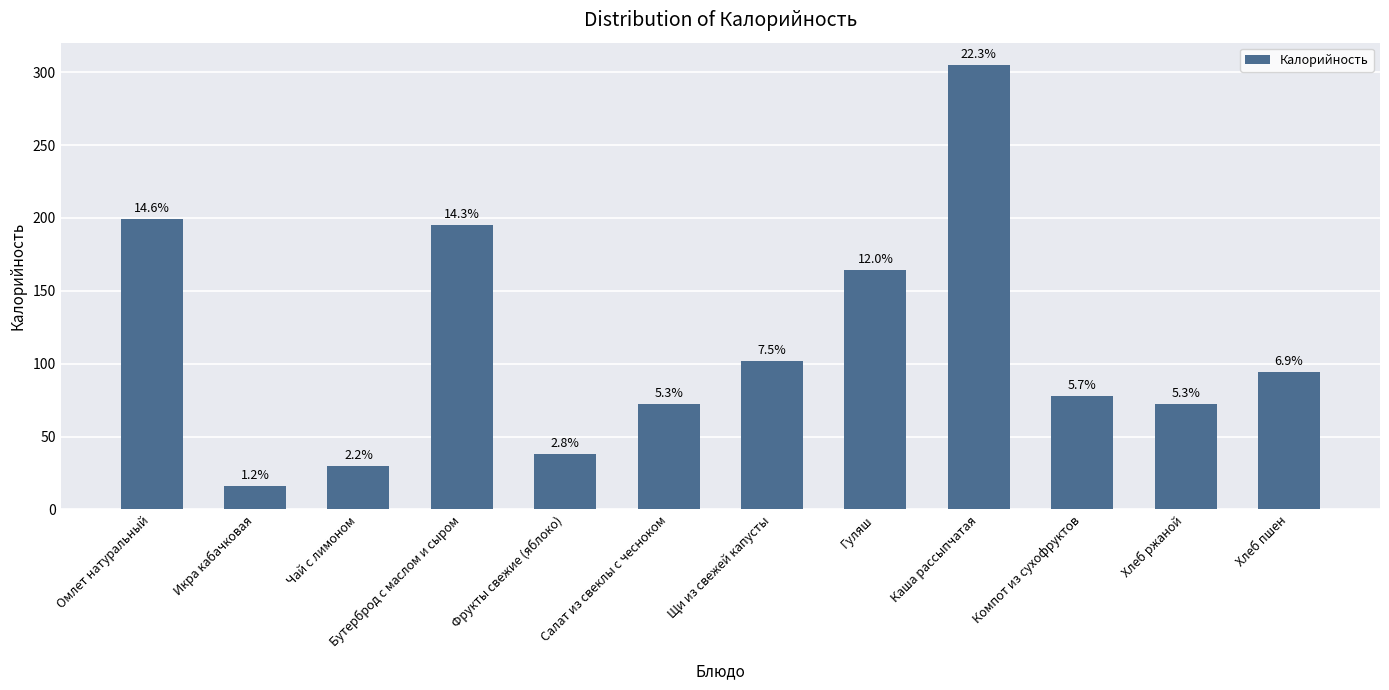

Does the chart contain any negative values?

No